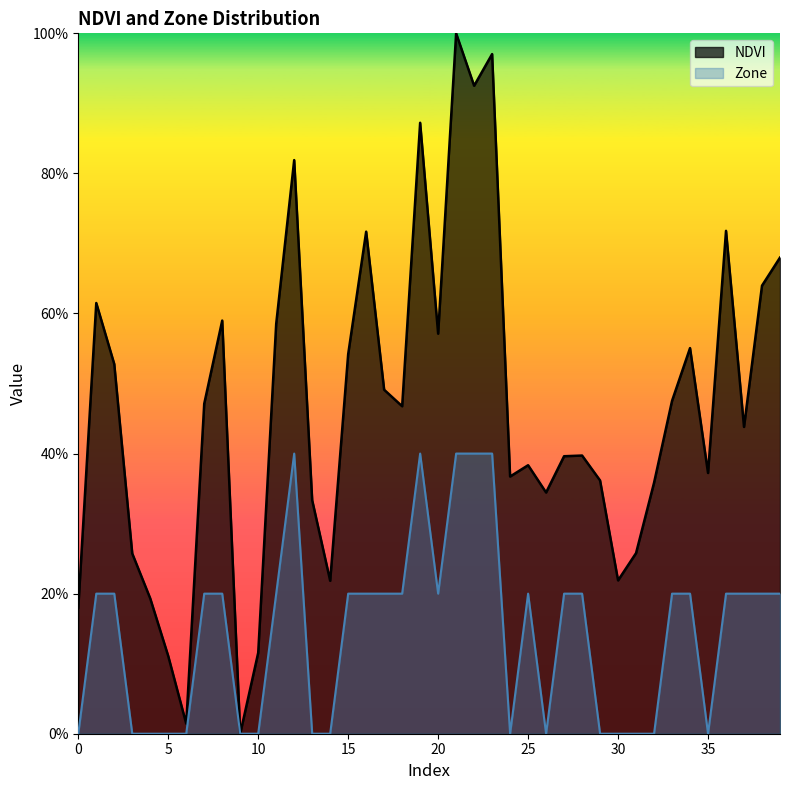

What is the greatest value displayed?

1.0